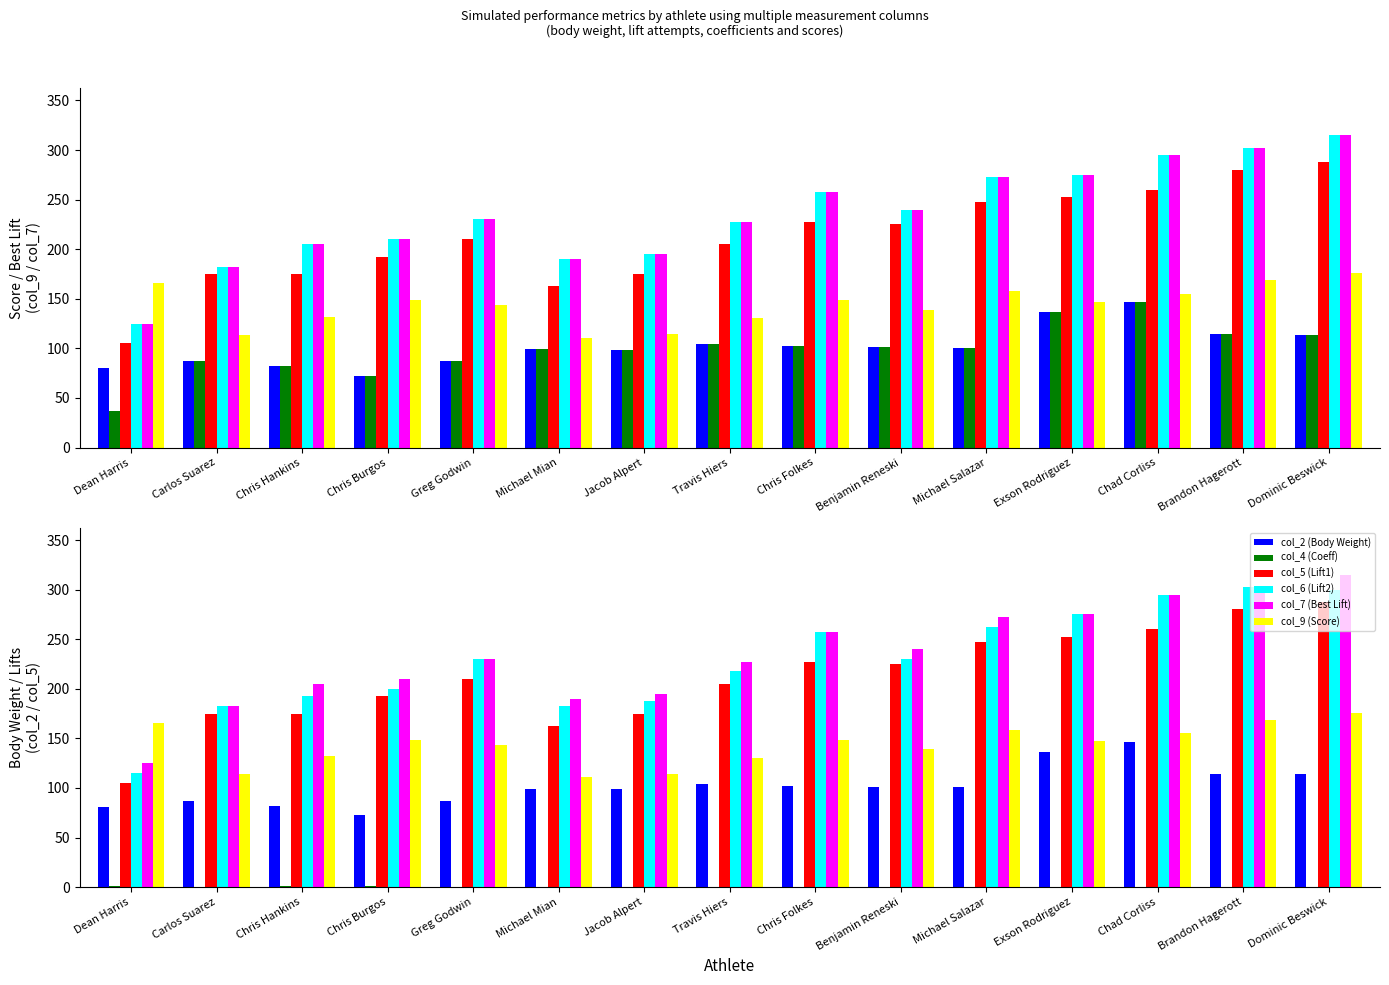

What is the total value across all series at Carlos Suarez?

827.6